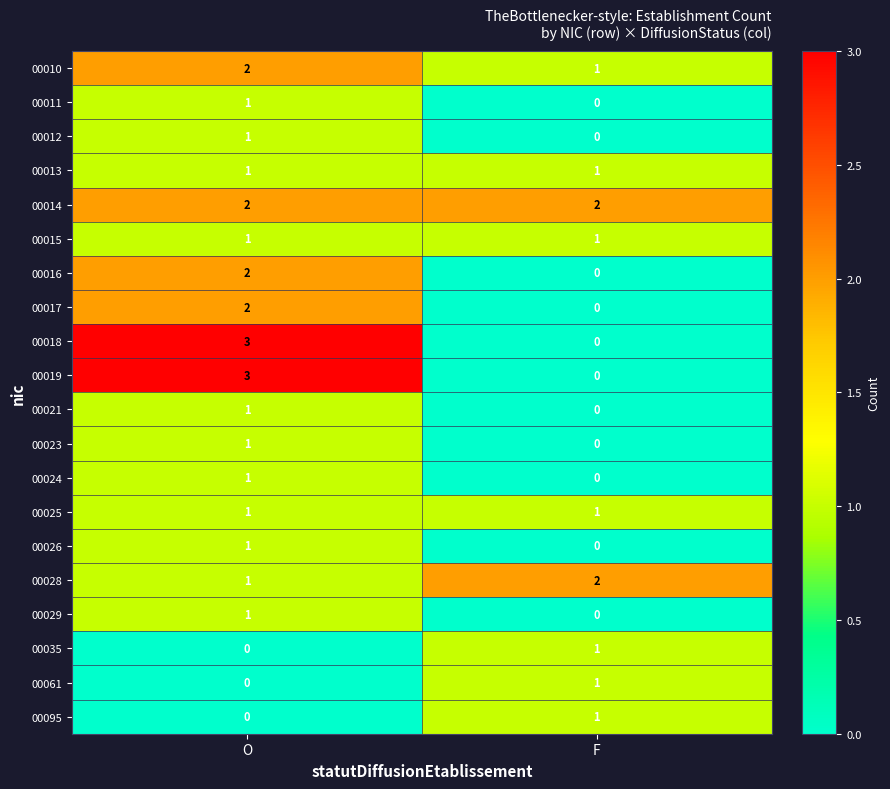

Is it true that 00021 equals -1 at F?

False